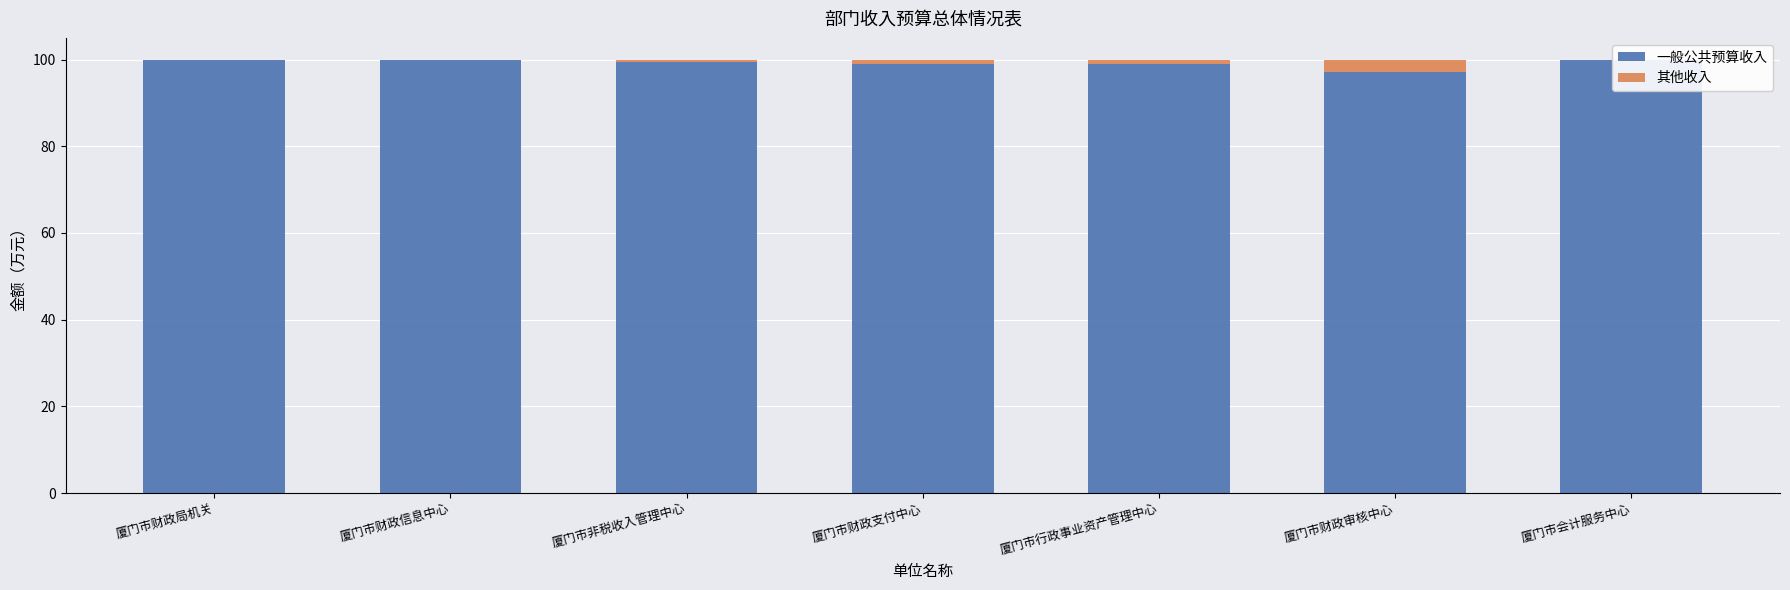

What is the label of the 5th bar from the left?

厦门市行政事业资产管理中心